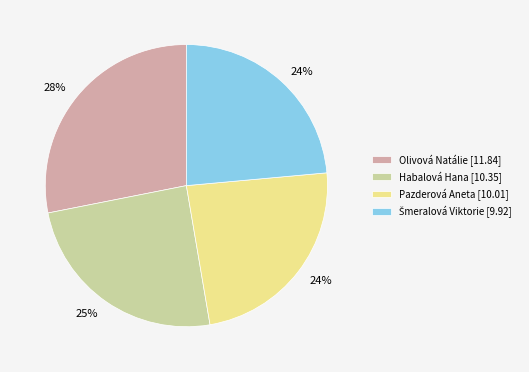

Is the sum of Olivová Natálie [11.84] and Pazderová Aneta [10.01] greater than half?

Yes